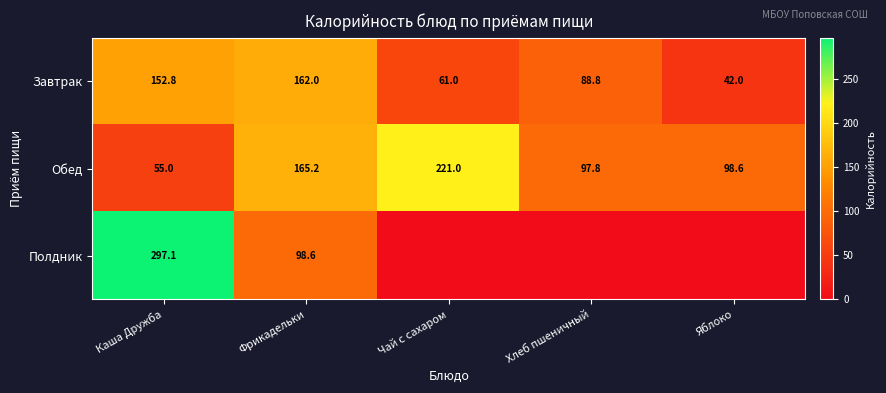

Where does the Обед series first go above 98?

Фрикадельки